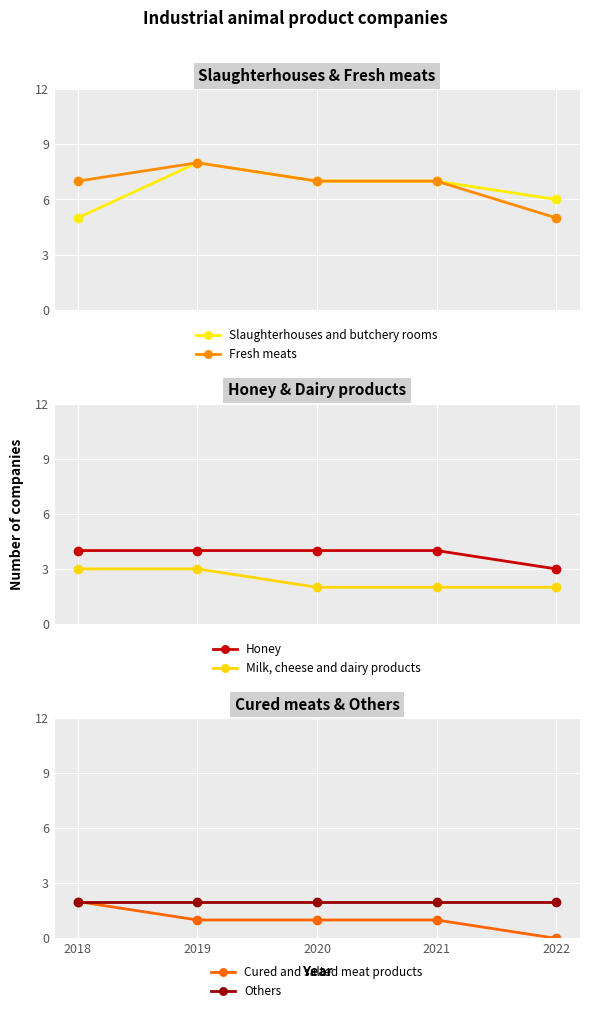

What is the value of the Cured and salted meat products point at the 1st from the left?

2